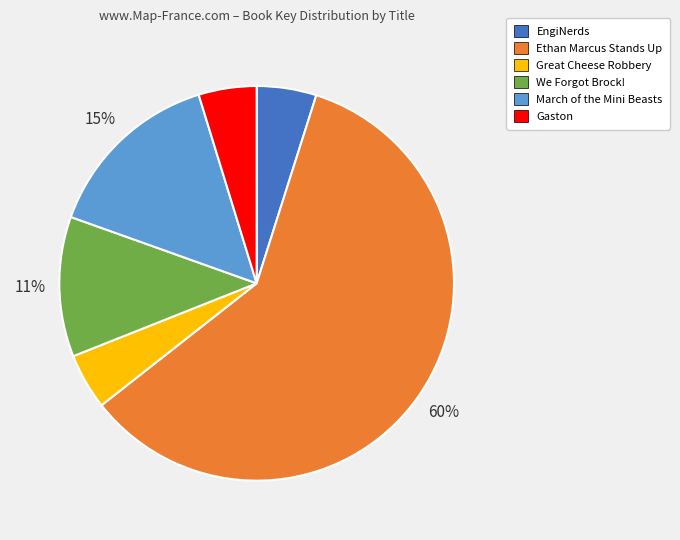

Which slice is the largest?

Ethan Marcus Stands Up